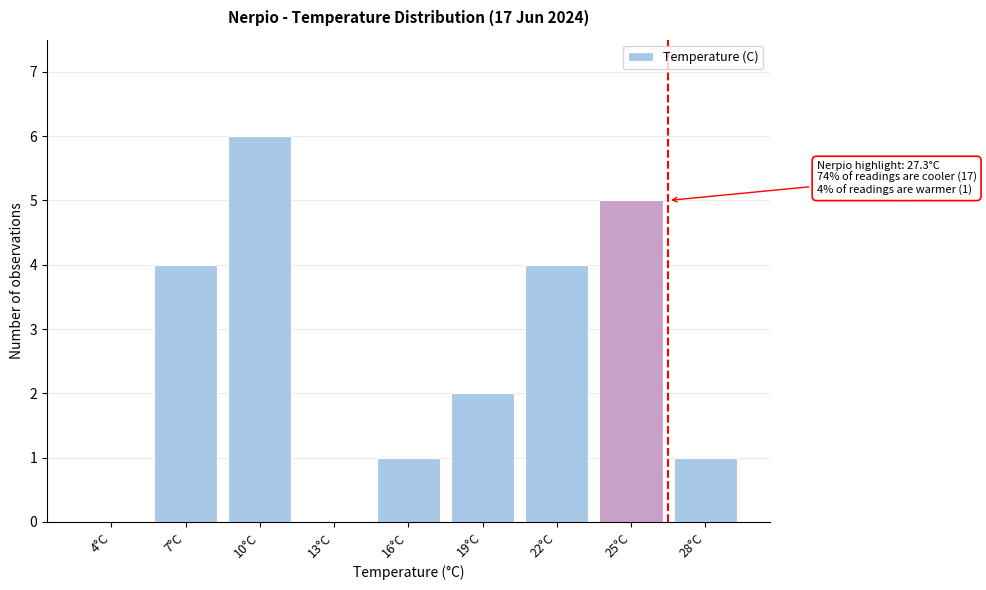

Reading right to left, list all the values displayed in this chart.

28°C=1	25°C=5	22°C=4	19°C=2	16°C=1	13°C=0	10°C=6	7°C=4	4°C=0